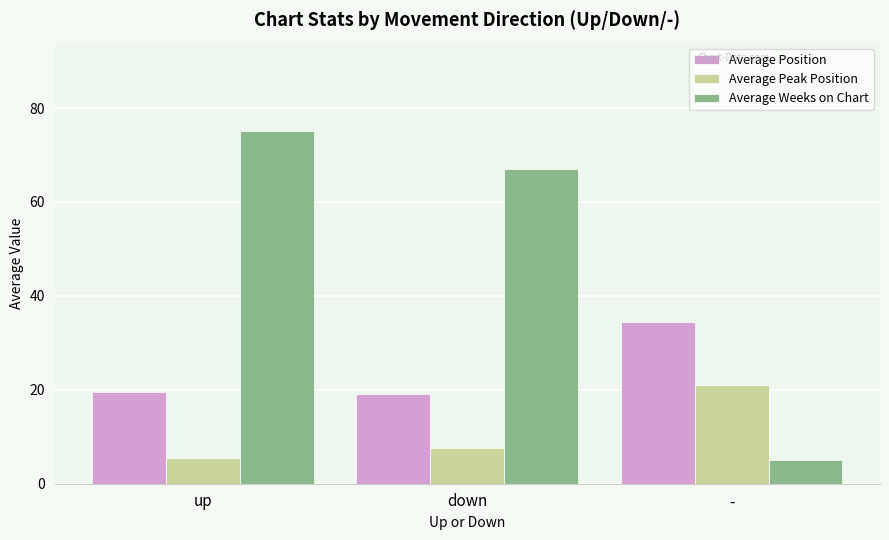

Reading left to right, what are all the values shown in this chart?

Average Position: 19.6	19.1	34.3
Average Peak Position: 5.5	7.6	21.0
Average Weeks on Chart: 75.1	66.9	5.0